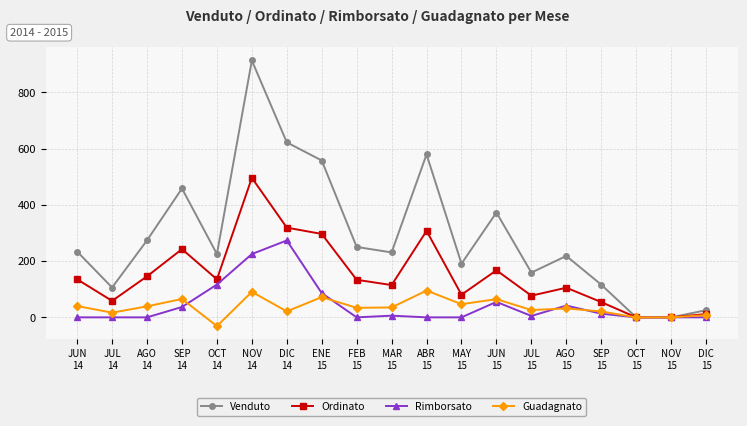

Read the Guadagnato value at NOV
14.

90.7